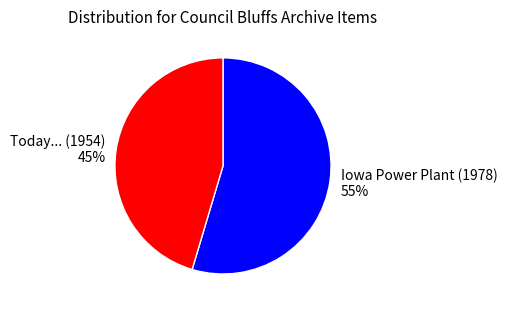

Which category has the smallest portion of the pie?

Today... (1954)